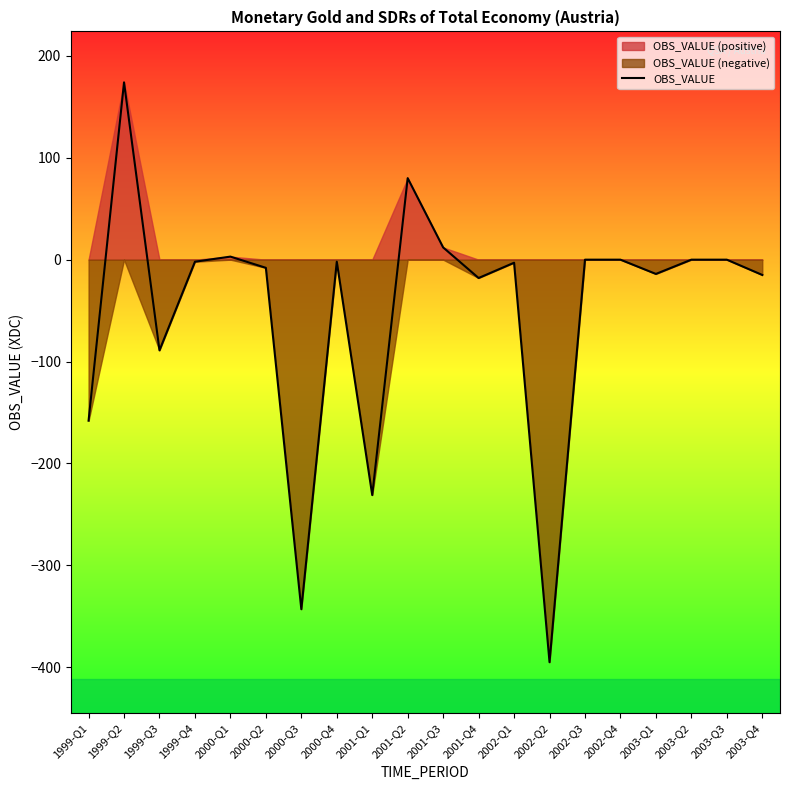

What is the value of the 10th point from the left?

80